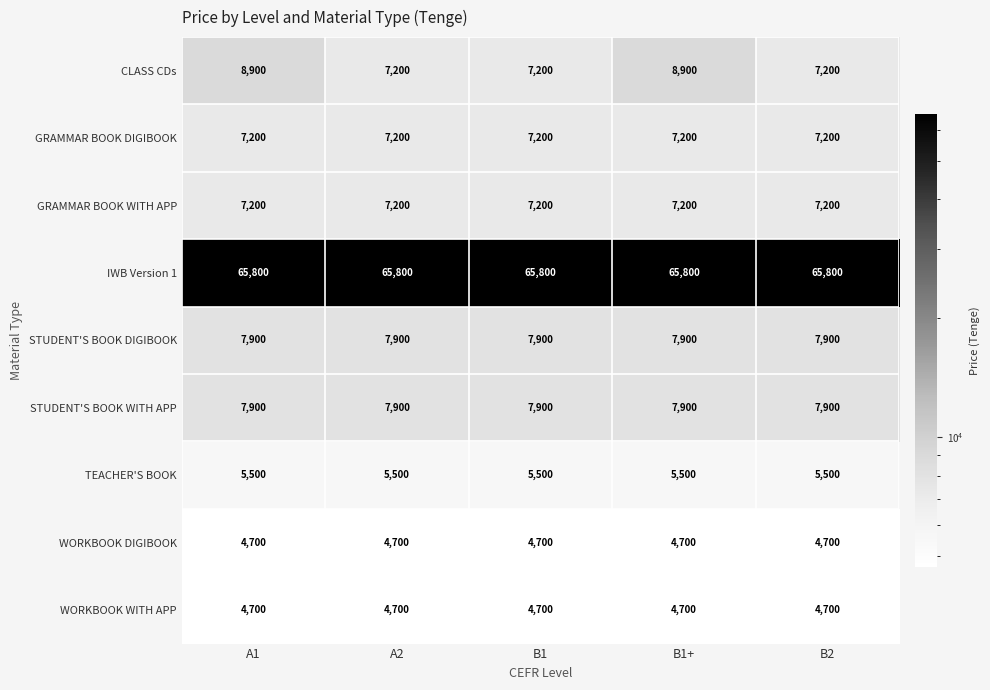

What is the maximum value for IWB Version 1?

65800